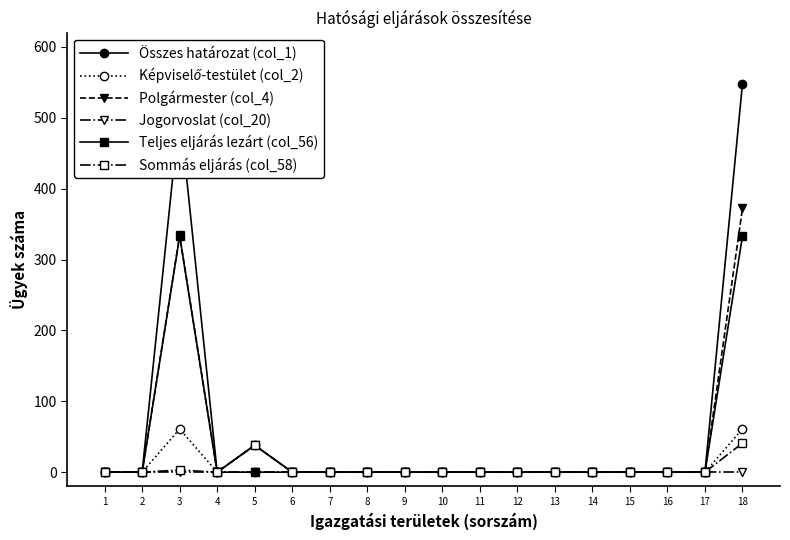

At which category is the sum across all series the highest?

18